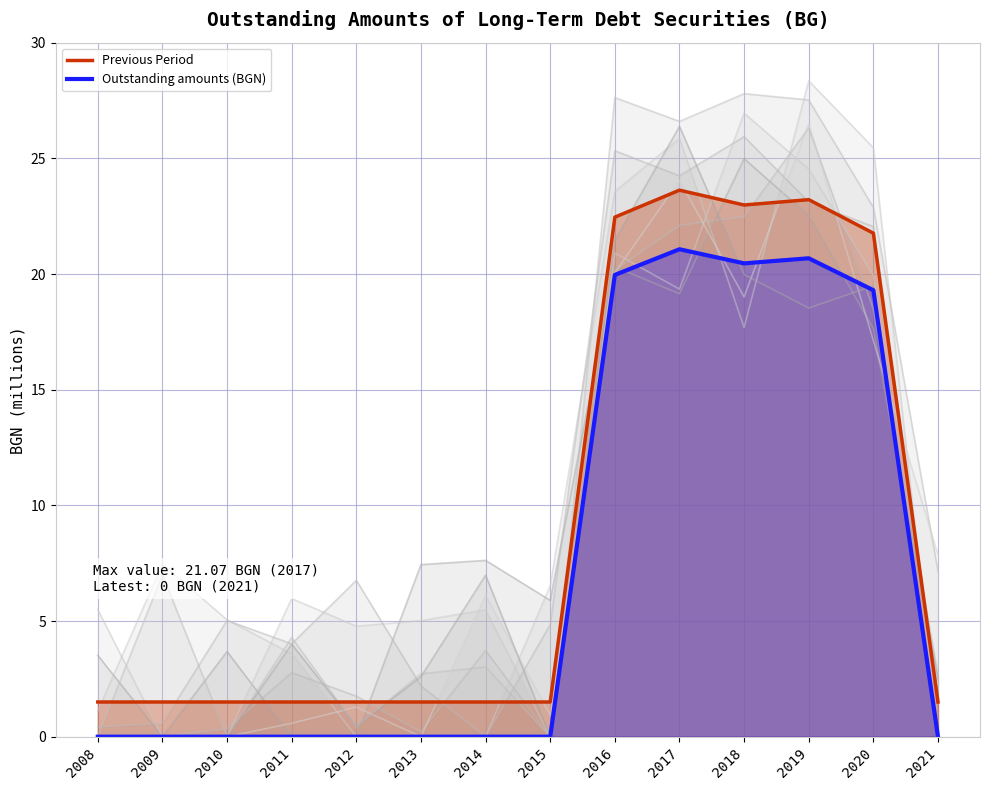

How many interior local peaks does the Previous Period series have?

2